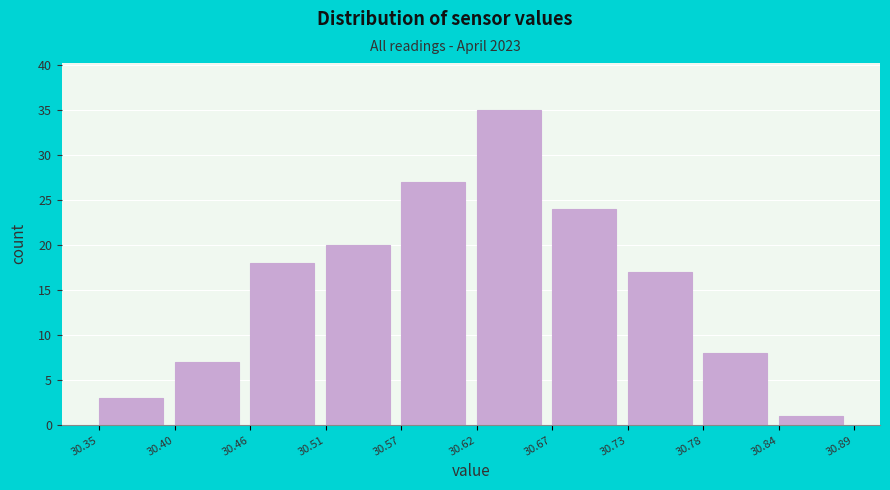

Over which range of the x-axis is the bar tallest?

30.62 to 30.67